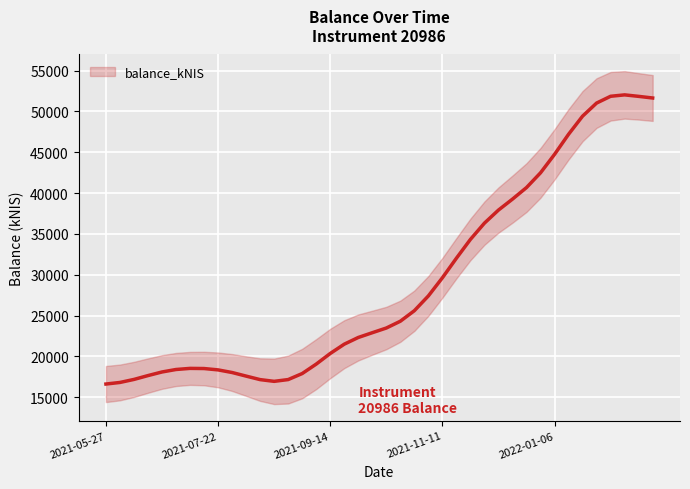

The chart shows a value of 5791.3 at 6. True or false?

False